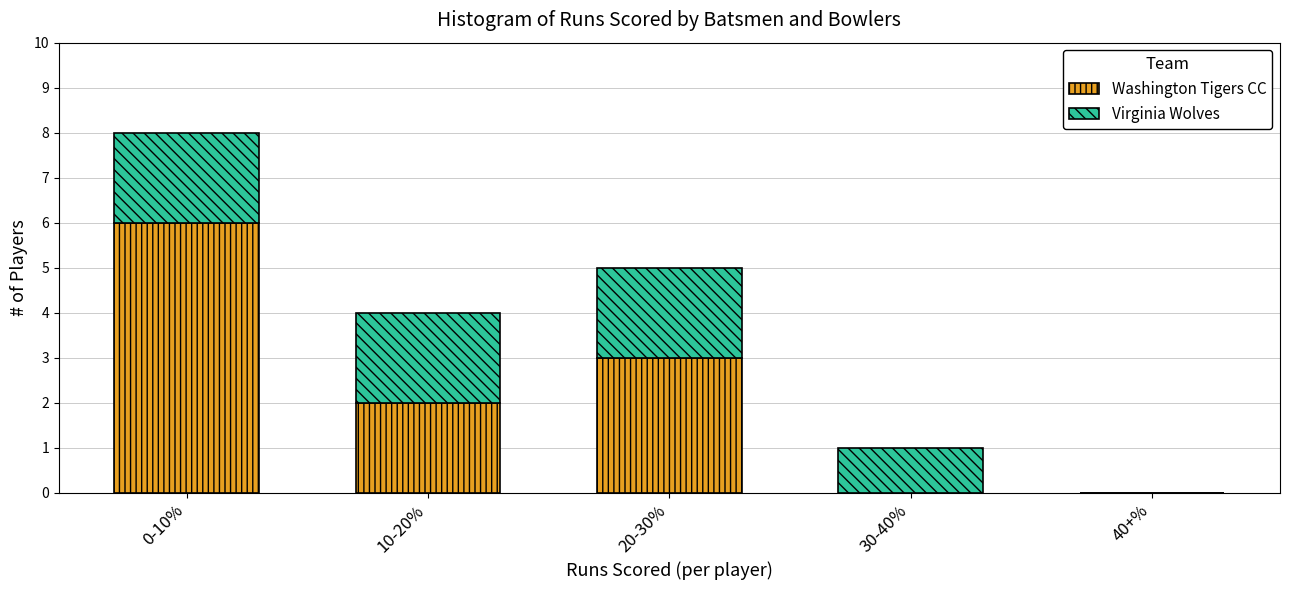

Reading left to right, transcribe the values for Washington Tigers CC.

0-10%=6	10-20%=2	20-30%=3	30-40%=0	40+%=0